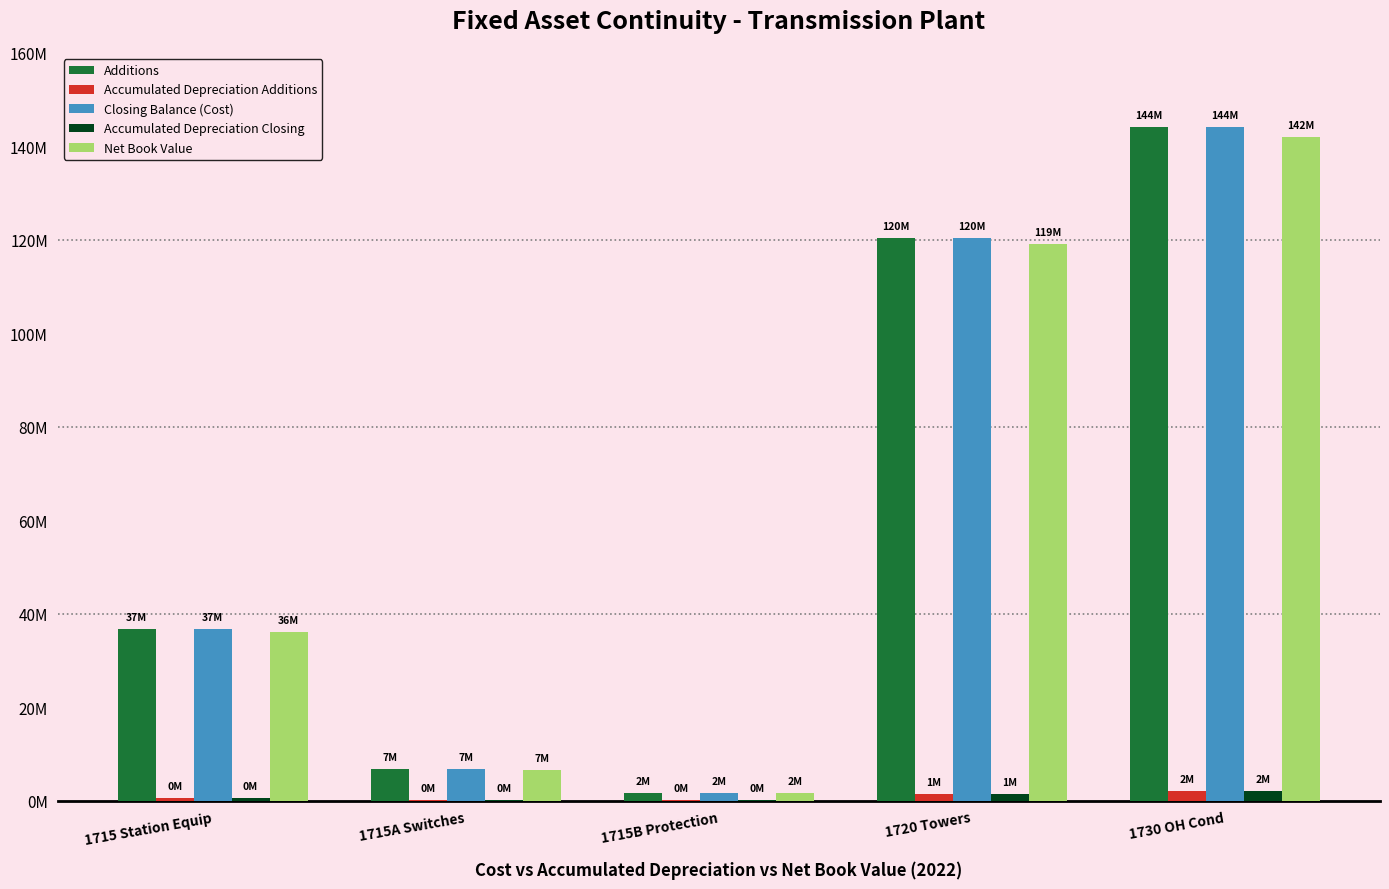

What is the smallest value displayed?

53223.9